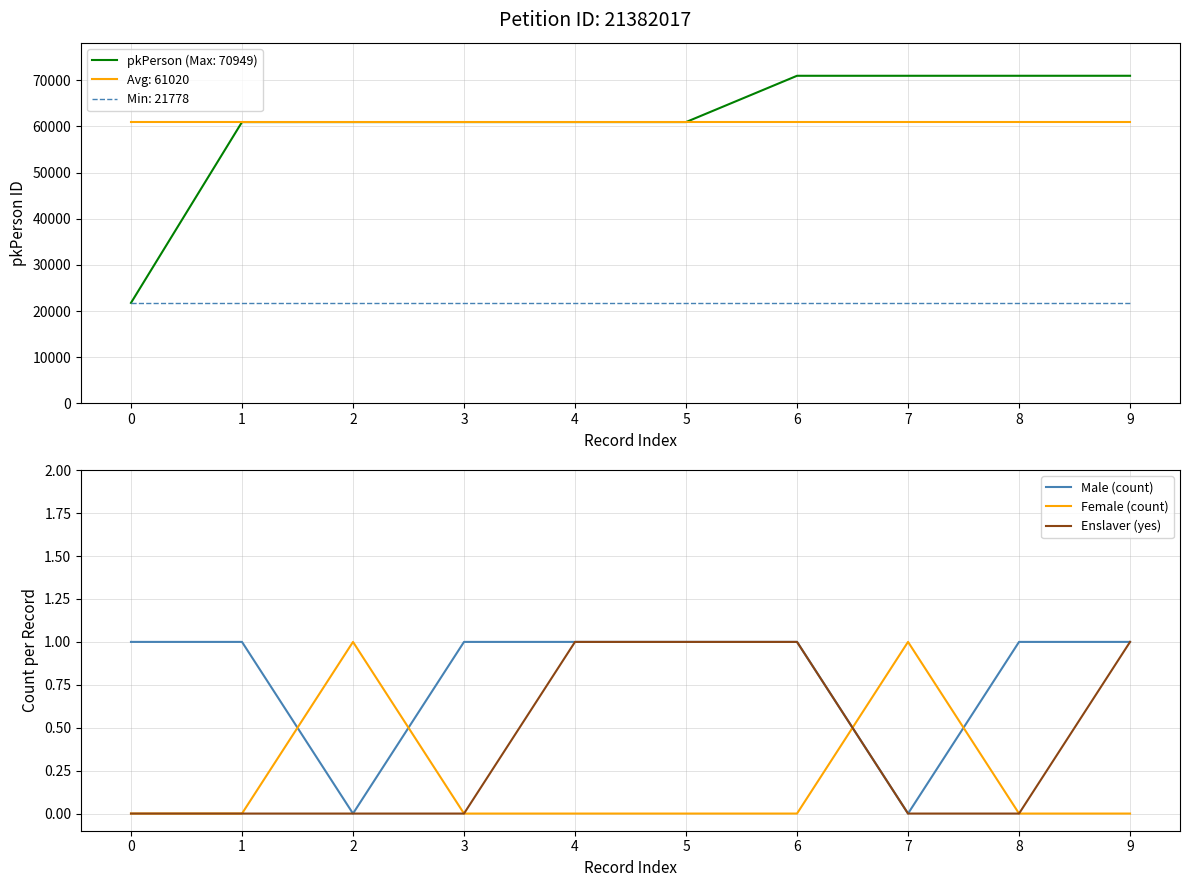

What is the spread (max minus min) of values at 9?

1